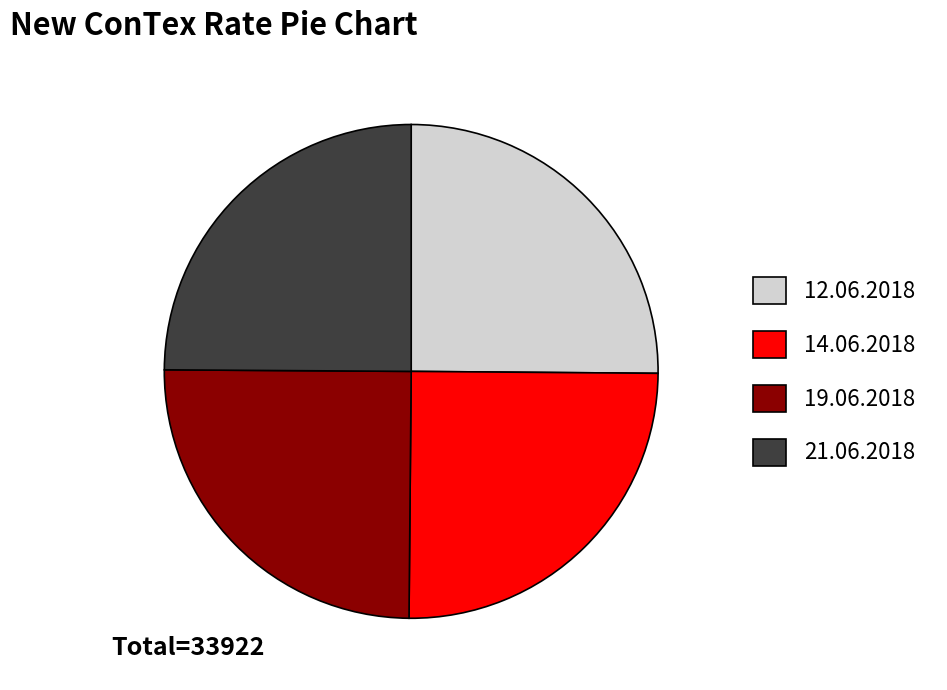

Approximately how many times larger is the value at 21.06.2018 compared to 19.06.2018?

1.0